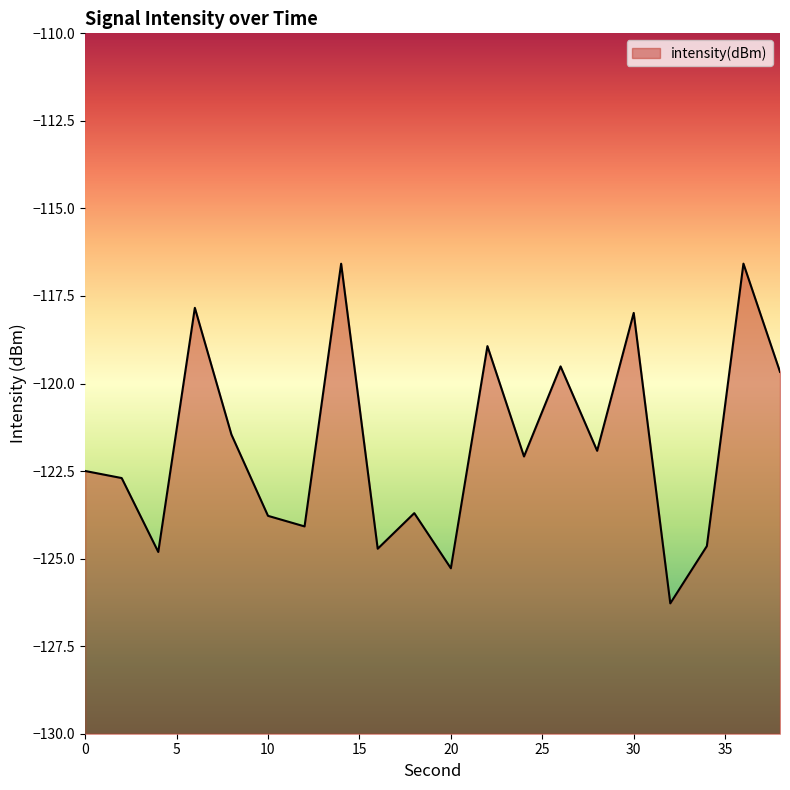

Rank the categories by value from highest to lowest.

36, 14, 6, 30, 22, 26, 38, 8, 28, 24, 0, 2, 18, 10, 12, 34, 16, 4, 20, 32